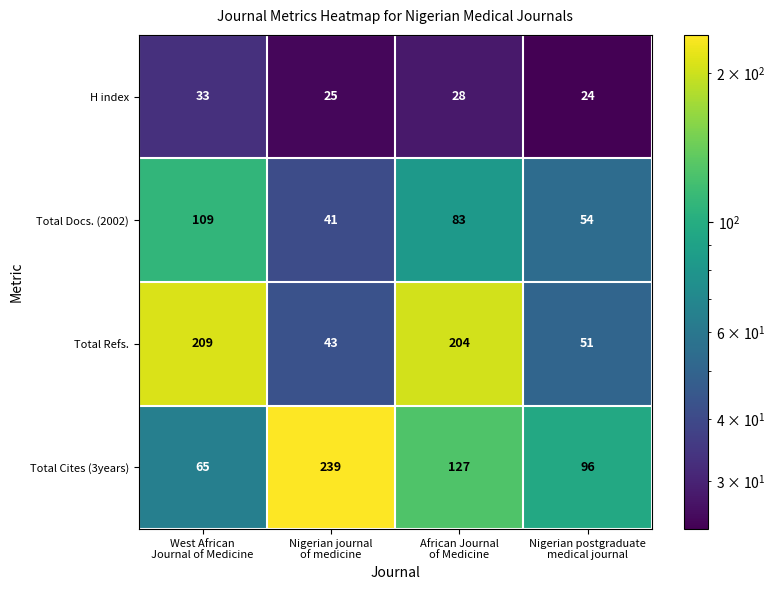

What is the difference between the maximum and minimum values in the Total Refs. series?

166